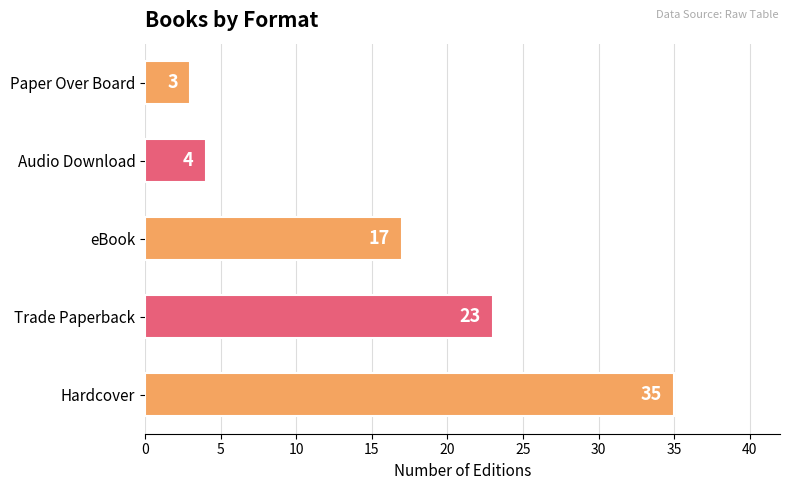

Rank the categories by value from highest to lowest.

Hardcover, Trade Paperback, eBook, Audio Download, Paper Over Board